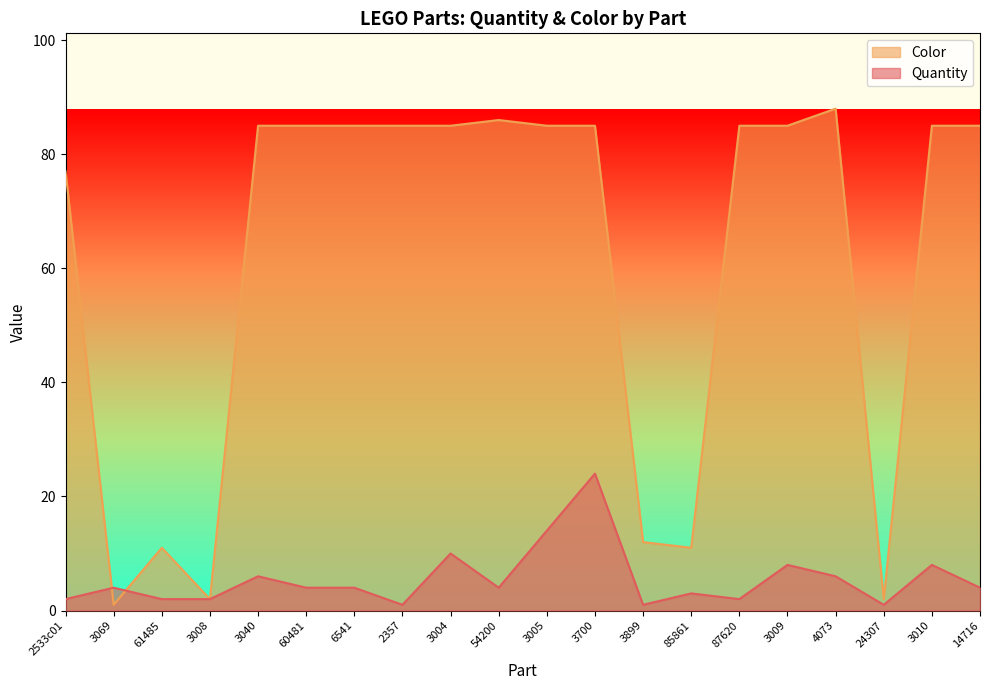

True or false: Quantity has more than 0 points higher than both neighbors.

True